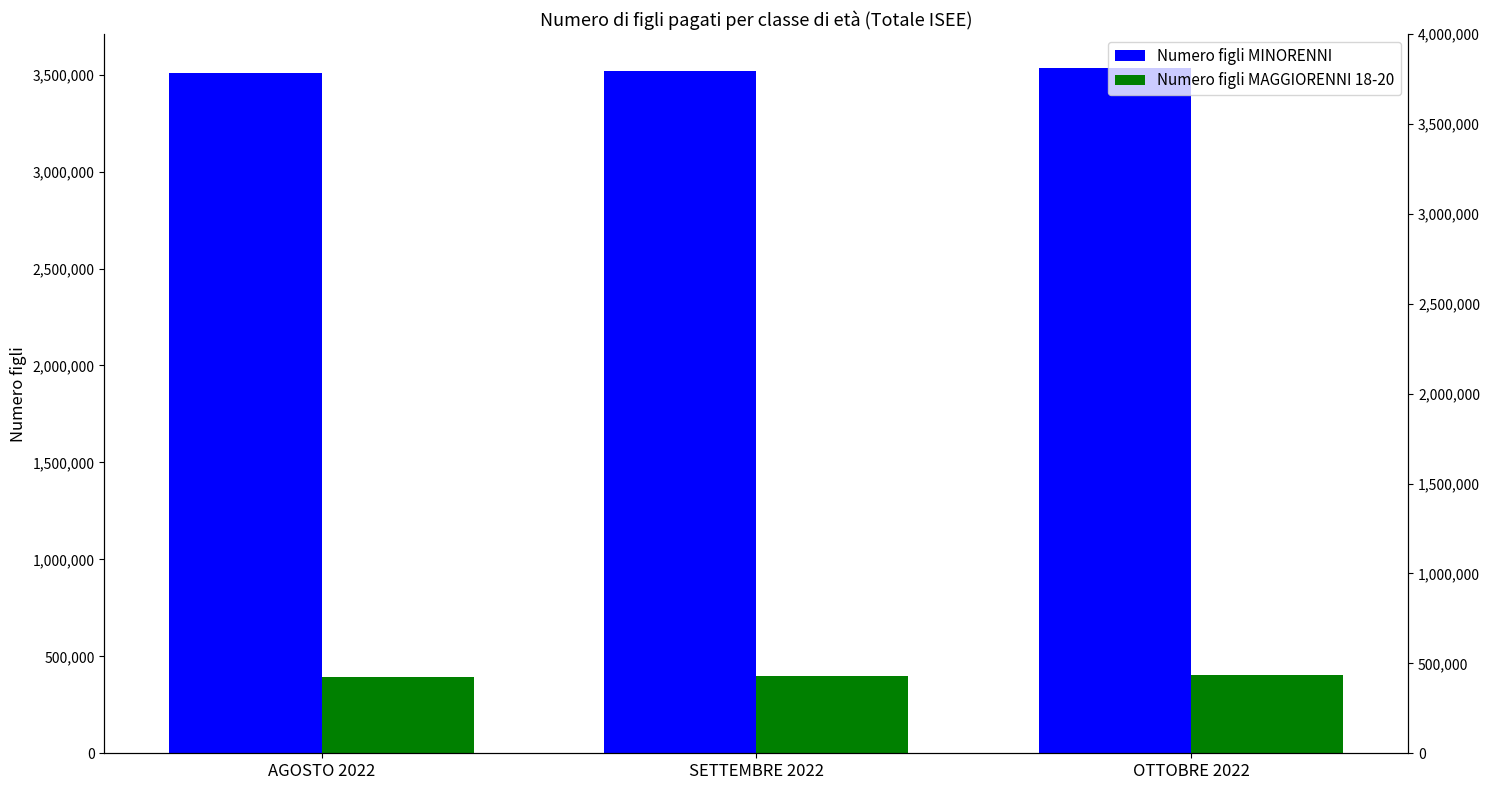

What is the sum of all Numero figli MAGGIORENNI 18-20 values?

1195990